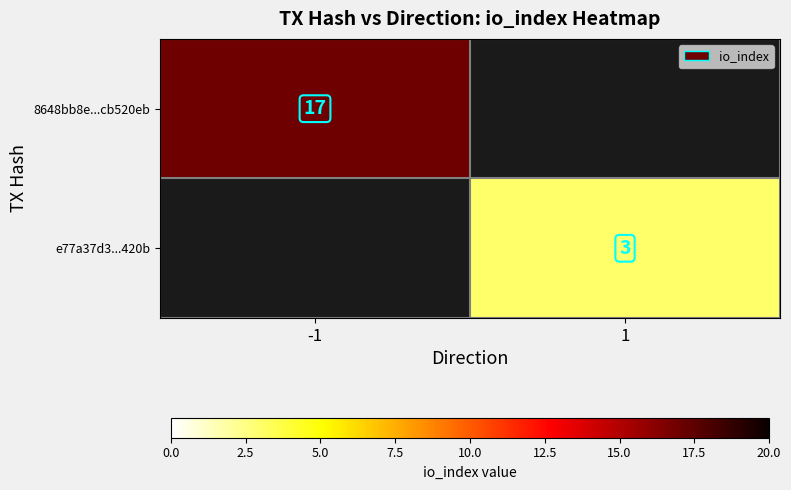

What is the greatest value displayed?

17.0